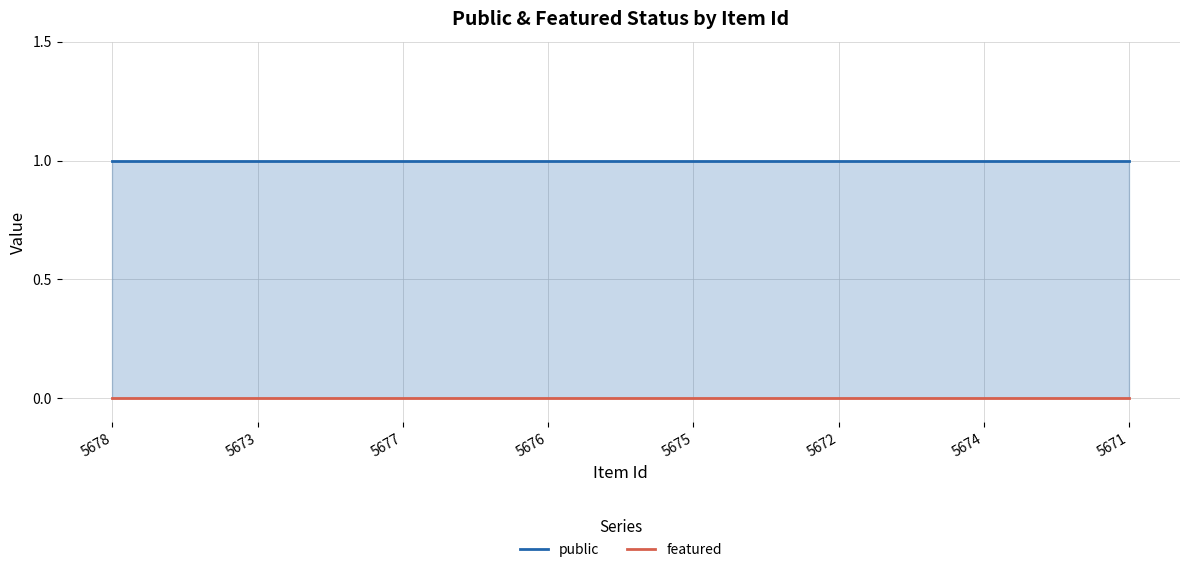

Which series has the largest total across all categories?

public